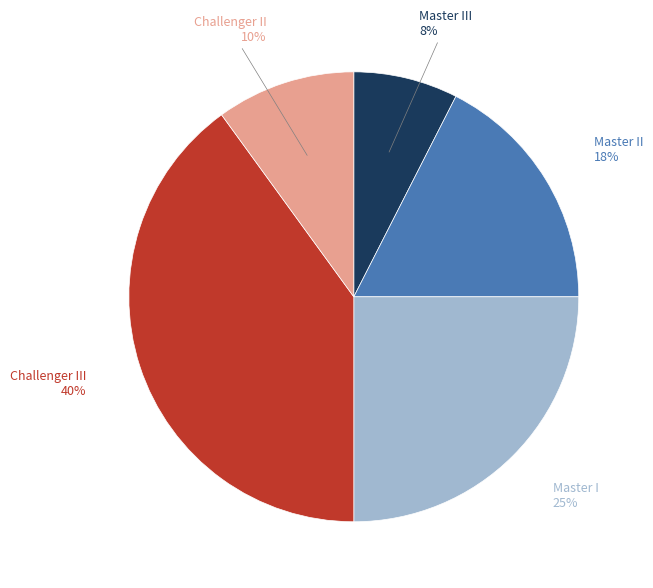

To the nearest percent, what is the average slice percentage?

20%